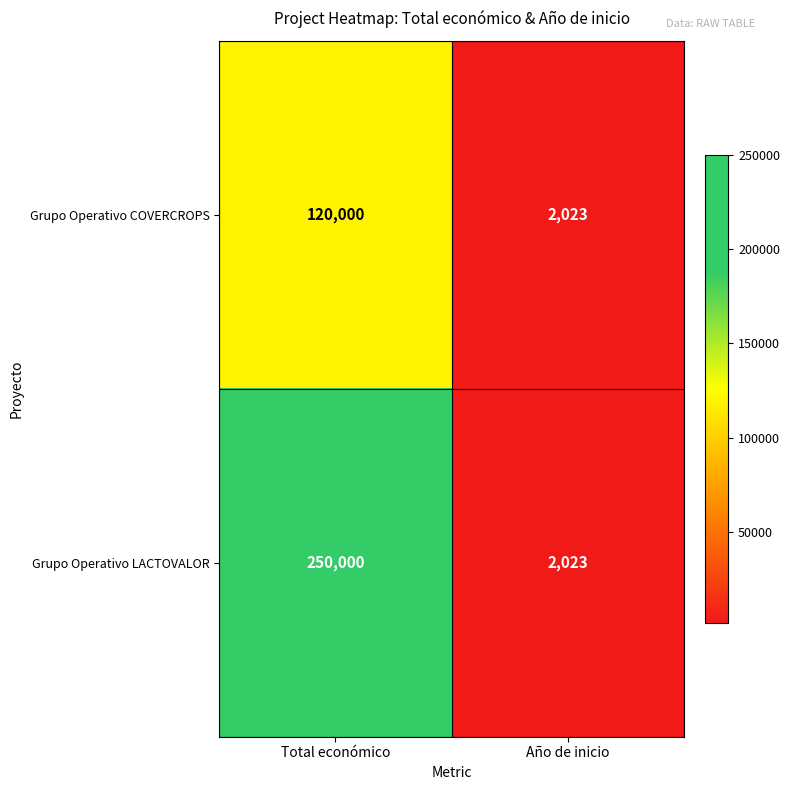

Reading left to right, transcribe all the data shown in this chart.

Grupo Operativo COVERCROPS: Total económico=120000	Año de inicio=2023
Grupo Operativo LACTOVALOR: Total económico=250000	Año de inicio=2023